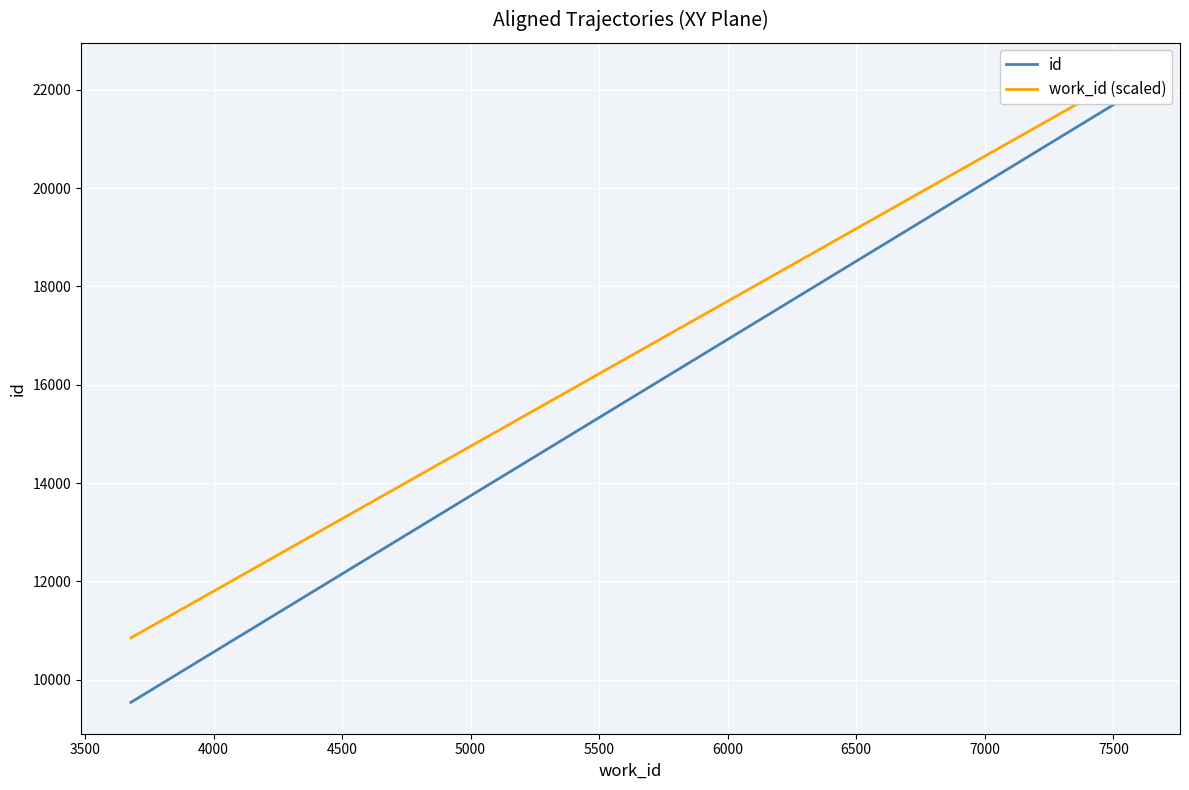

Rank the series by their maximum value, from highest to lowest.

work_id (scaled), id